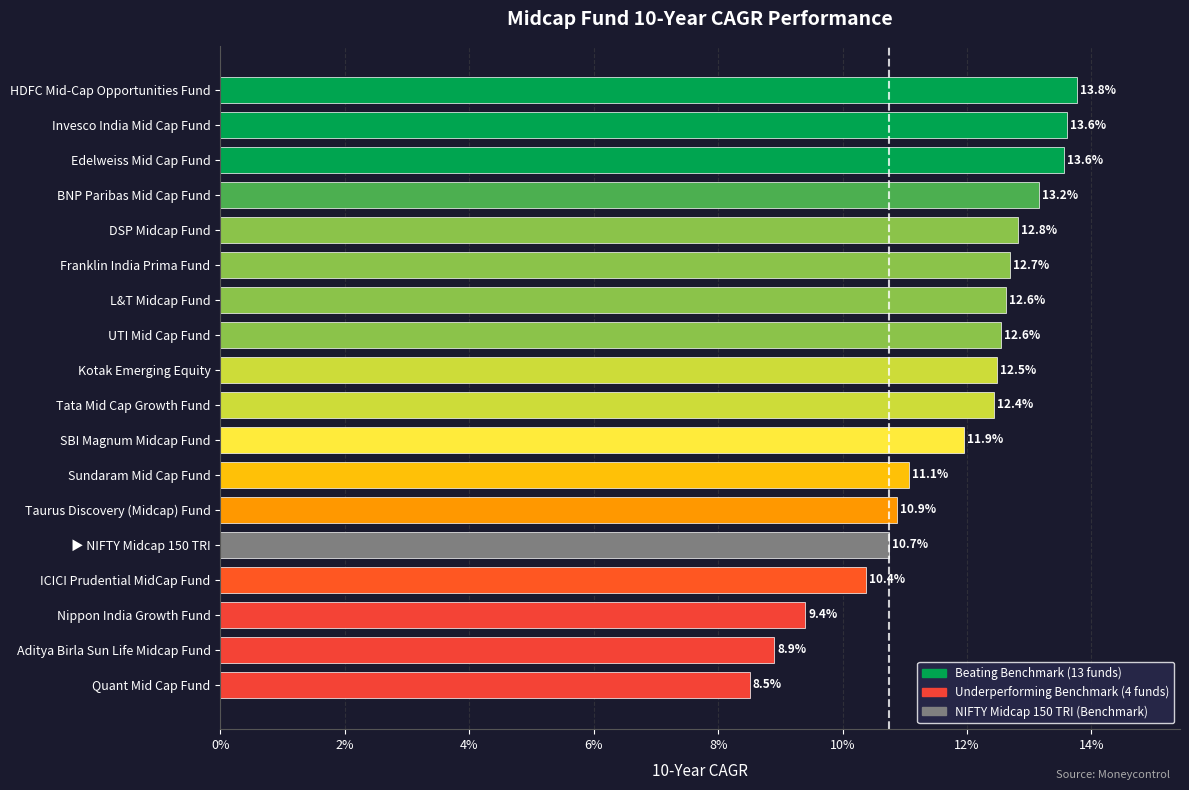

List the labels in order of value, smallest first.

Quant Mid Cap Fund, Aditya Birla Sun Life Midcap Fund, Nippon India Growth Fund, ICICI Prudential MidCap Fund, ▶ NIFTY Midcap 150 TRI, Taurus Discovery (Midcap) Fund, Sundaram Mid Cap Fund, SBI Magnum Midcap Fund, Tata Mid Cap Growth Fund, Kotak Emerging Equity, UTI Mid Cap Fund, L&T Midcap Fund, Franklin India Prima Fund, DSP Midcap Fund, BNP Paribas Mid Cap Fund, Edelweiss Mid Cap Fund, Invesco India Mid Cap Fund, HDFC Mid-Cap Opportunities Fund